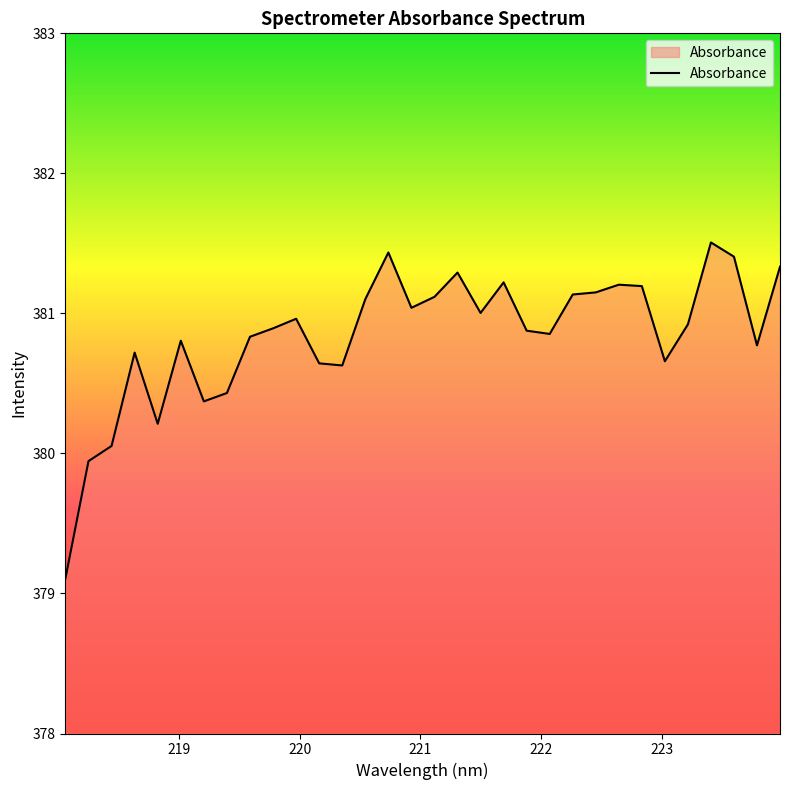

What is the difference between the maximum and minimum values?

2.4